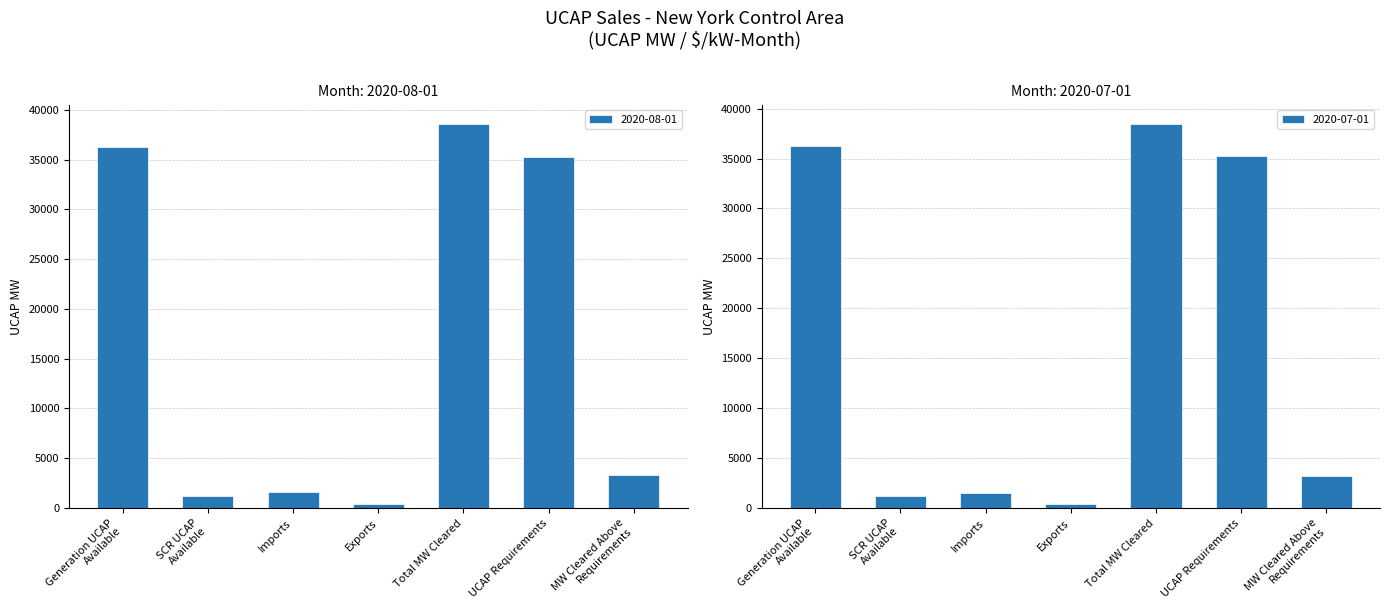

Which category has the lowest value in the 2020-08-01 series?

Exports